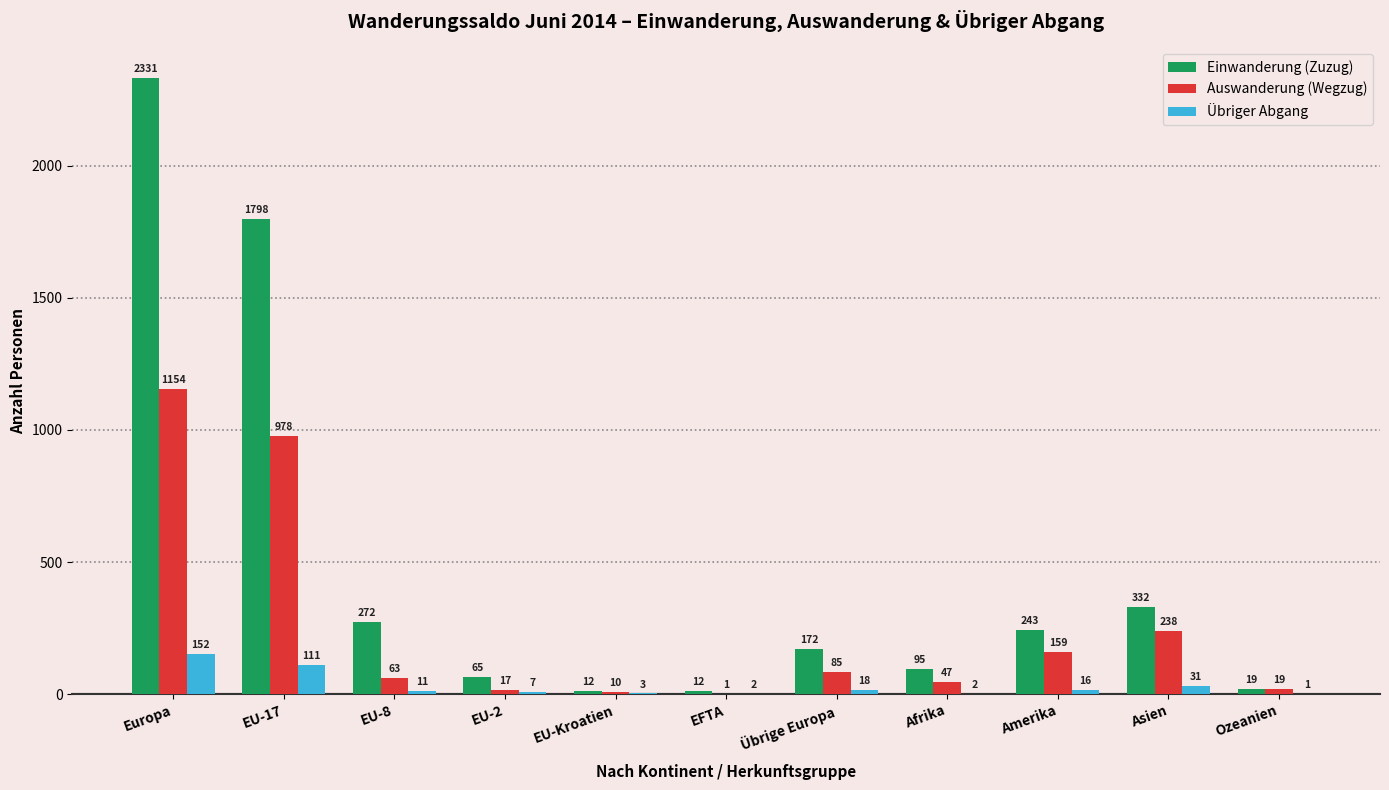

What is the sum of all Auswanderung (Wegzug) values?

2771